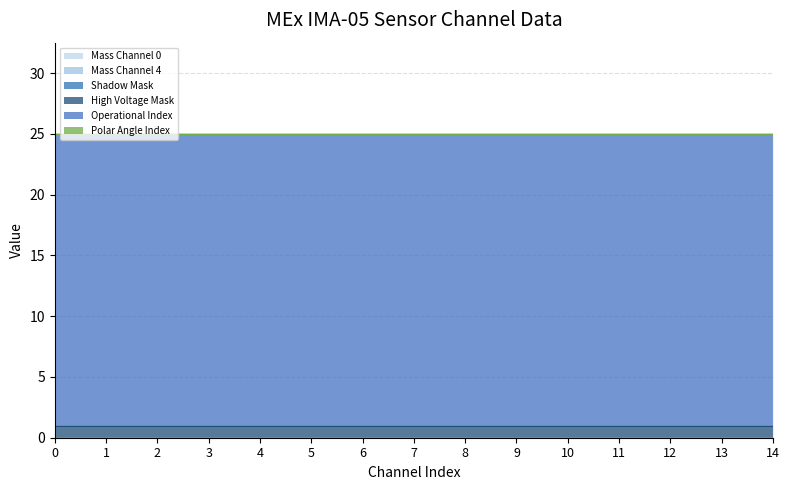

True or false: Mass Channel 0 and Polar Angle Index intersect in this chart.

False